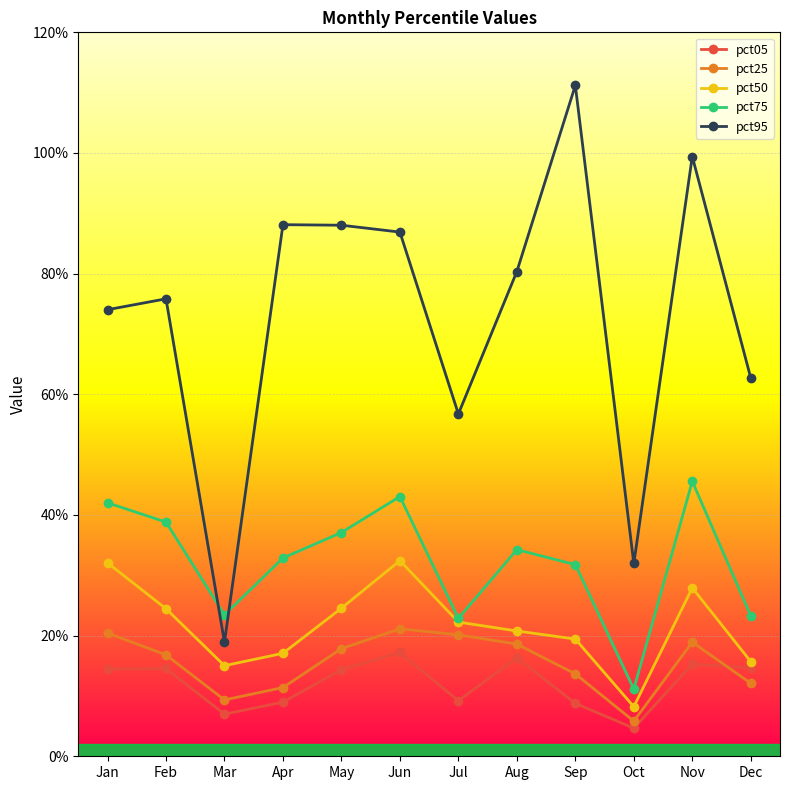

At which category does pct75 reach its first local valley?

Mar